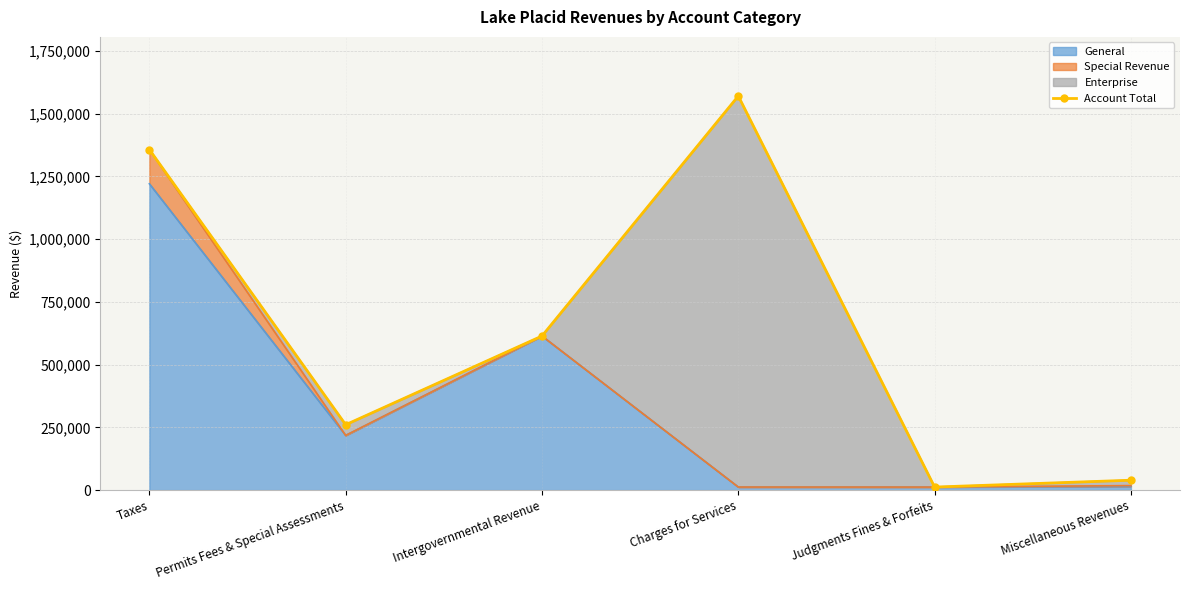

How many interior local valleys (lower than both neighbors) does the data have?

2